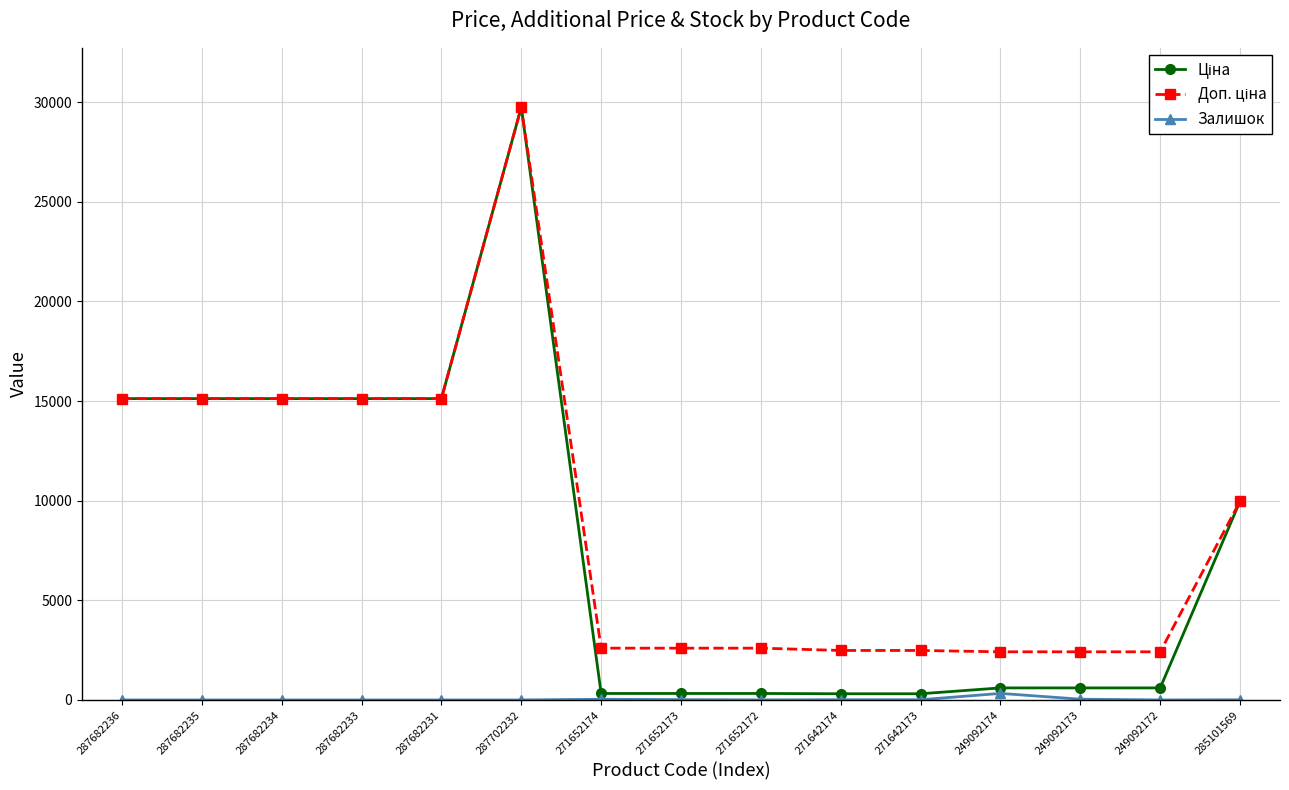

Count the number of data series in this chart.

3